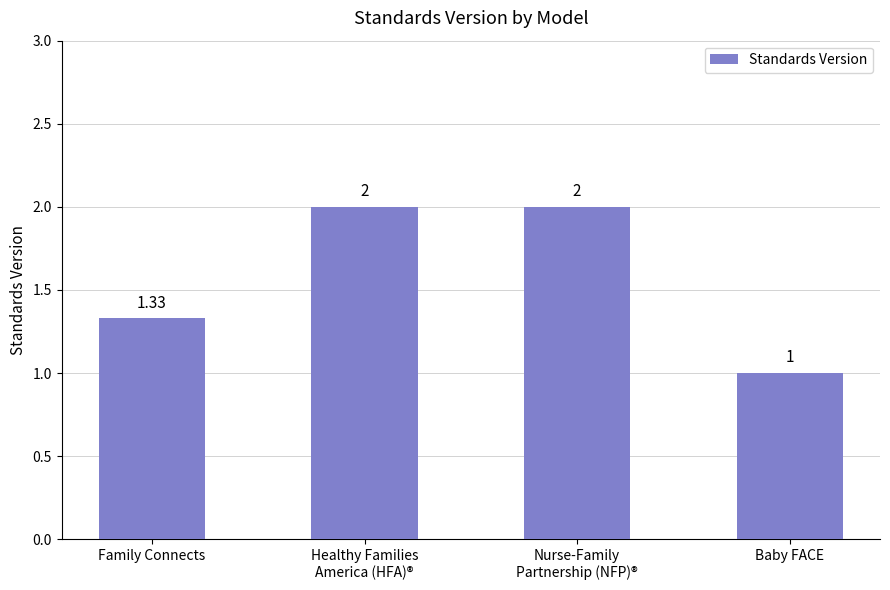

What is the maximum value shown in the chart?

2.0